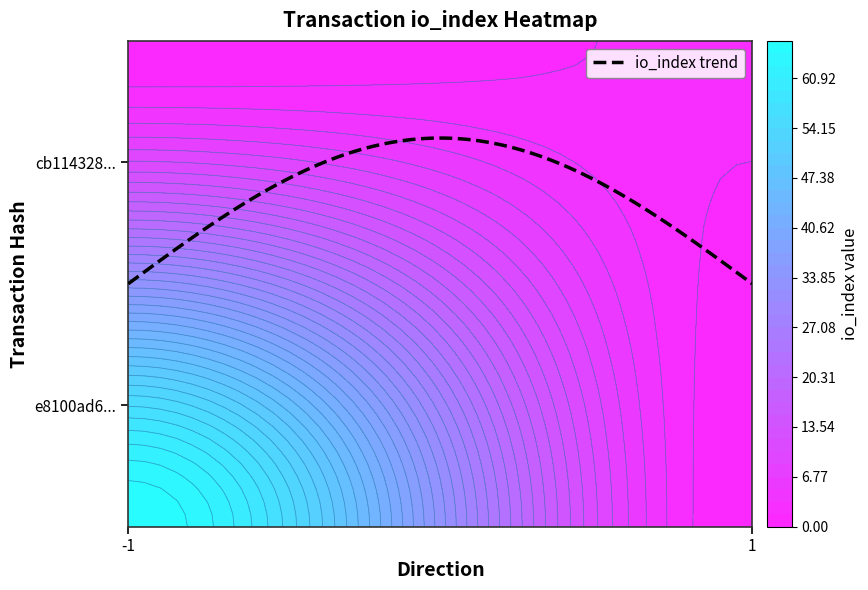

What is the difference between the highest and lowest values at direction?

2